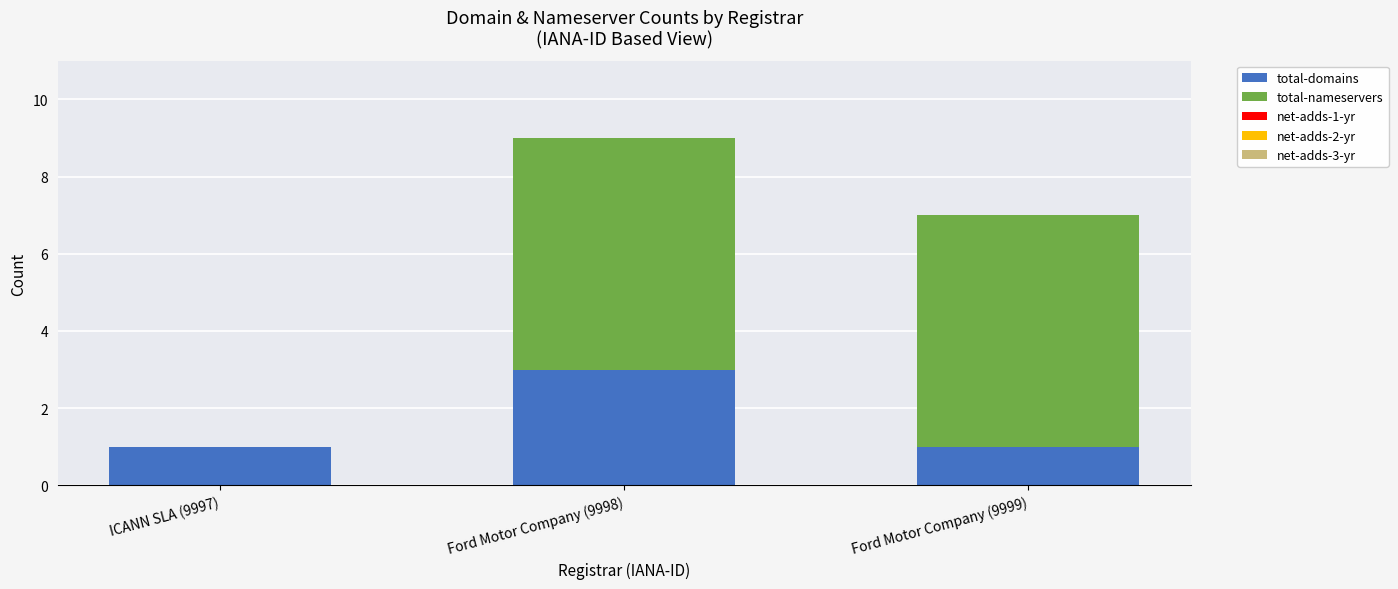

At which label does total-domains reach its peak?

Ford Motor Company (9998)